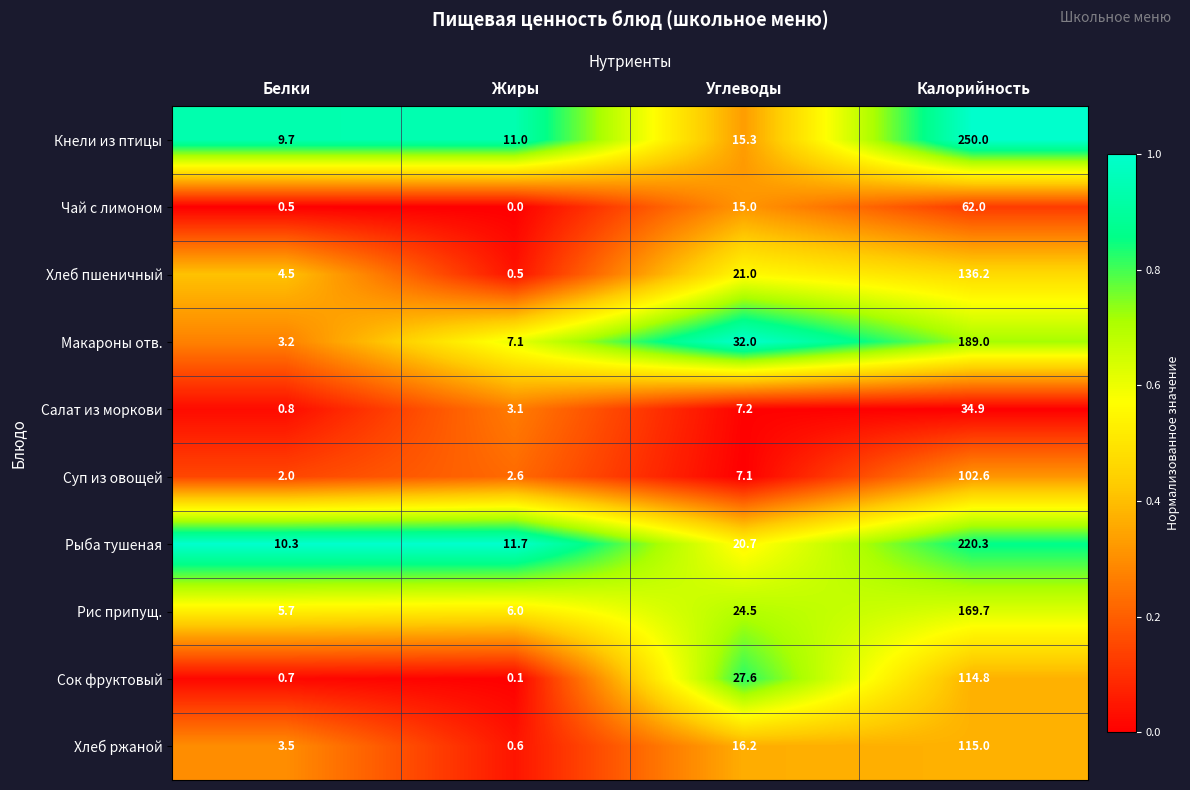

At which category does the chart reach its minimum across all series?

Жиры